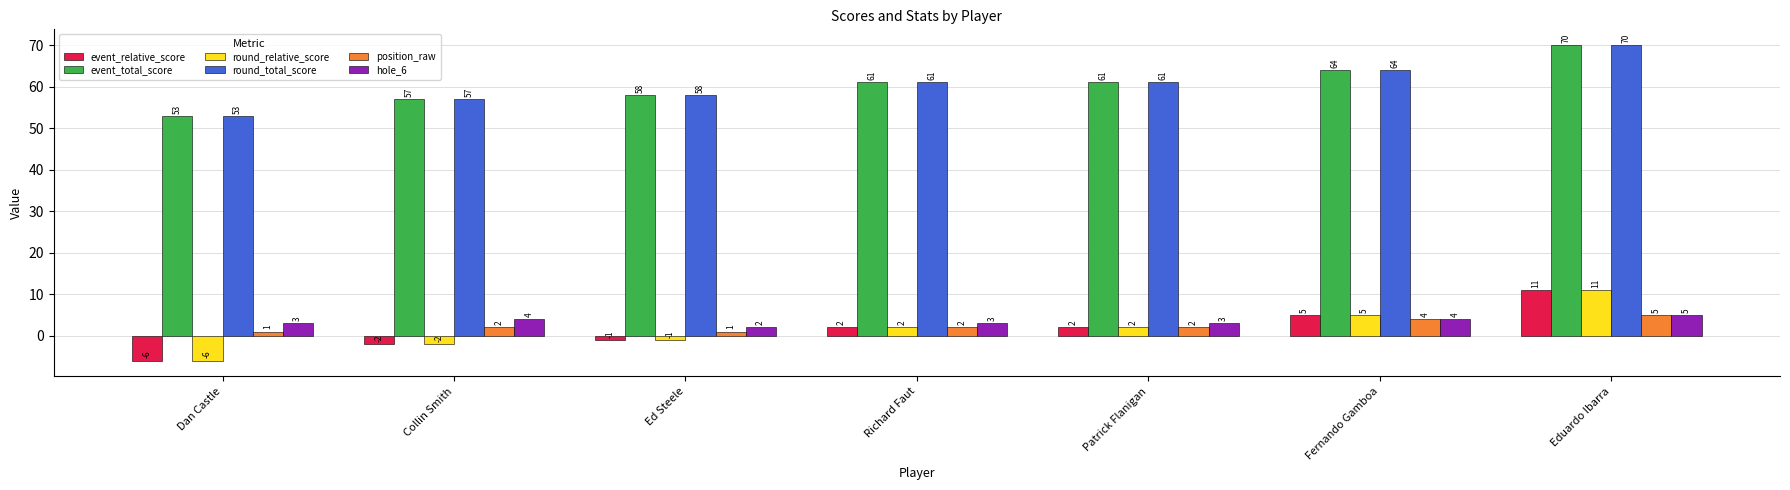

What is the greatest value displayed?

70